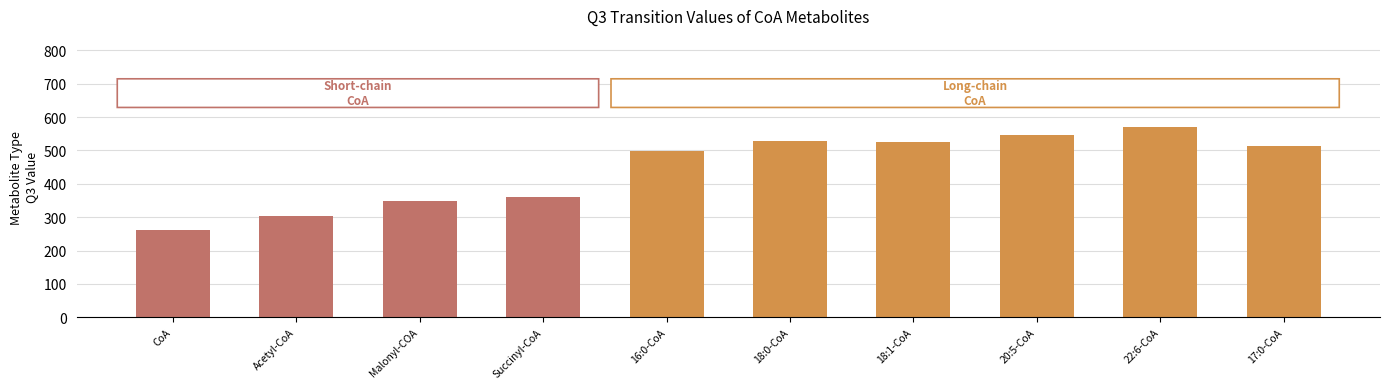

The value of RT at Malonyl-COA is 2.2. True or false?

False